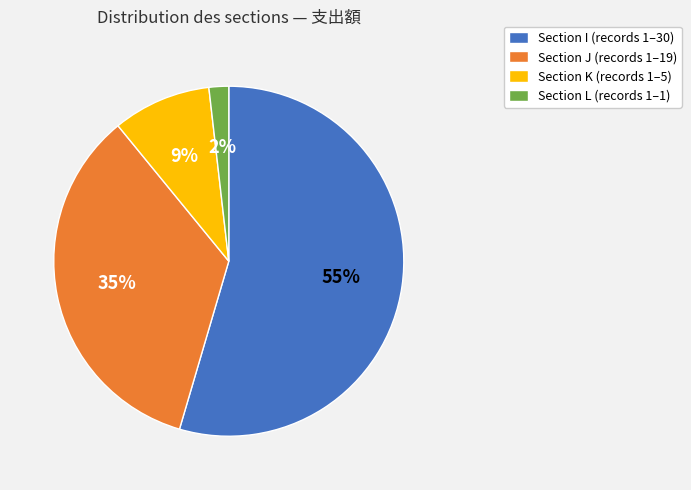

Is there any slice that represents more than half of the pie?

Yes